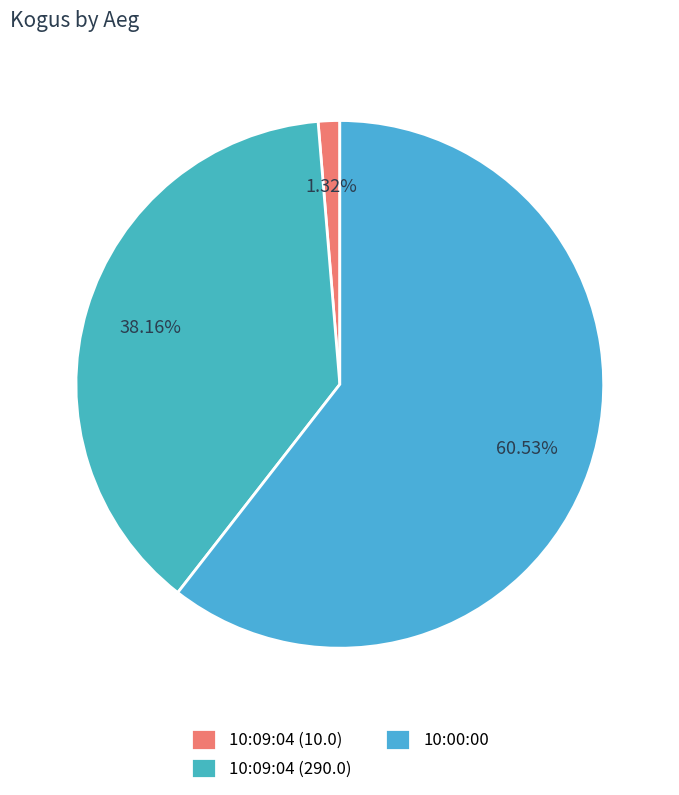

Count the number of slices in the pie.

3